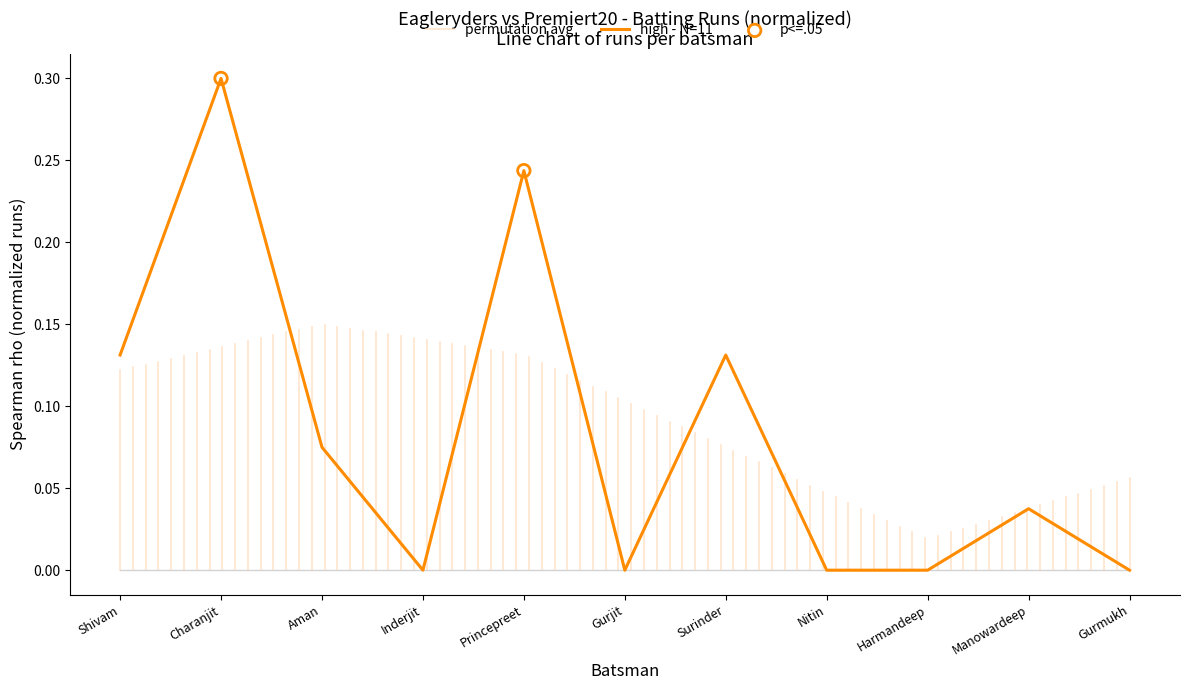

Is it true that high - N=11 equals 0.4 at Princepreet?

False